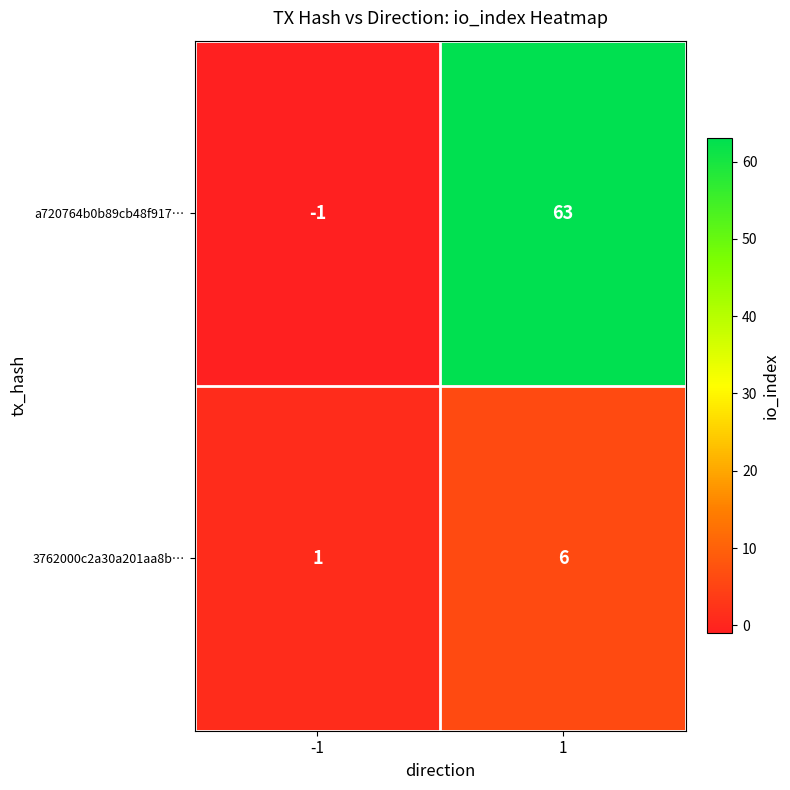

What is the average value of the a720764b0b89cb48f917… series?

31